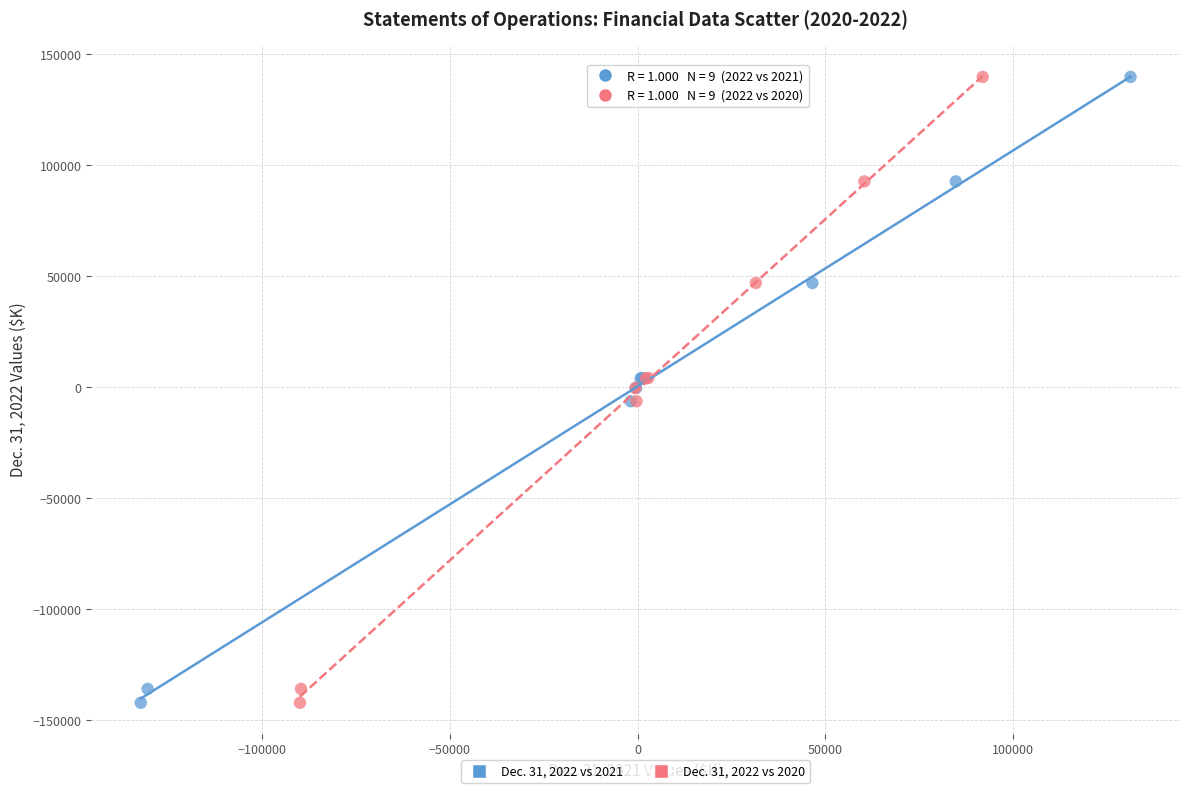

What are all the series names shown in the legend?

Dec. 31, 2022 vs 2021, Dec. 31, 2022 vs 2020